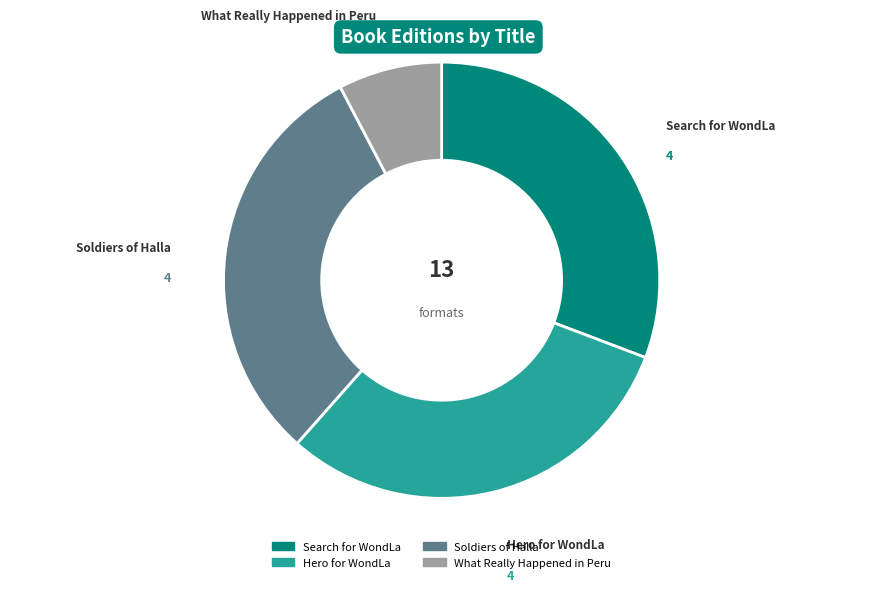

Do Hero for WondLa and Soldiers of Halla together represent more than half of the pie?

Yes